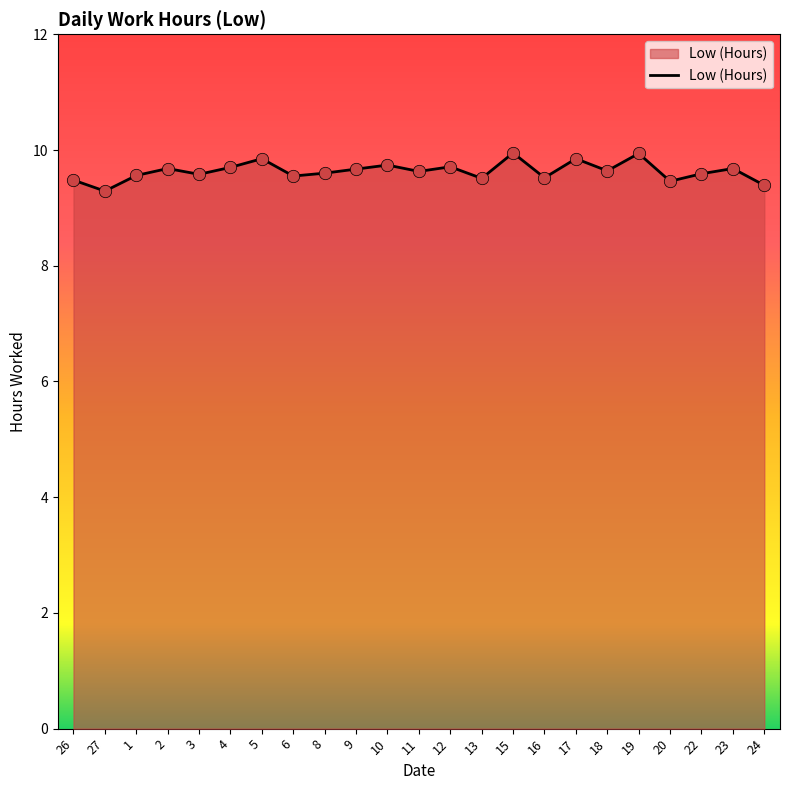

What is the change in value from 13 to 15?

+0.4